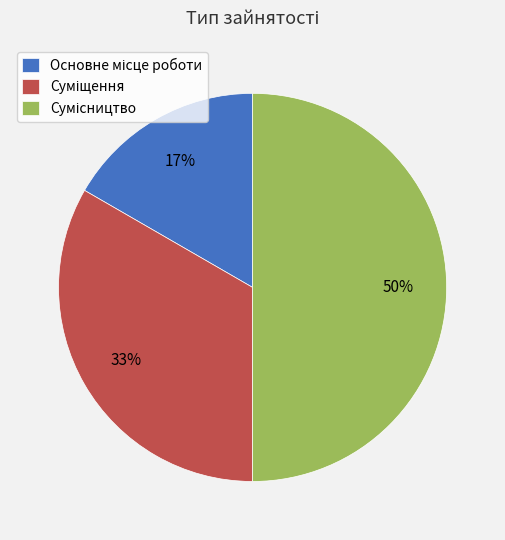

To the nearest percent, what is the average slice percentage?

33%